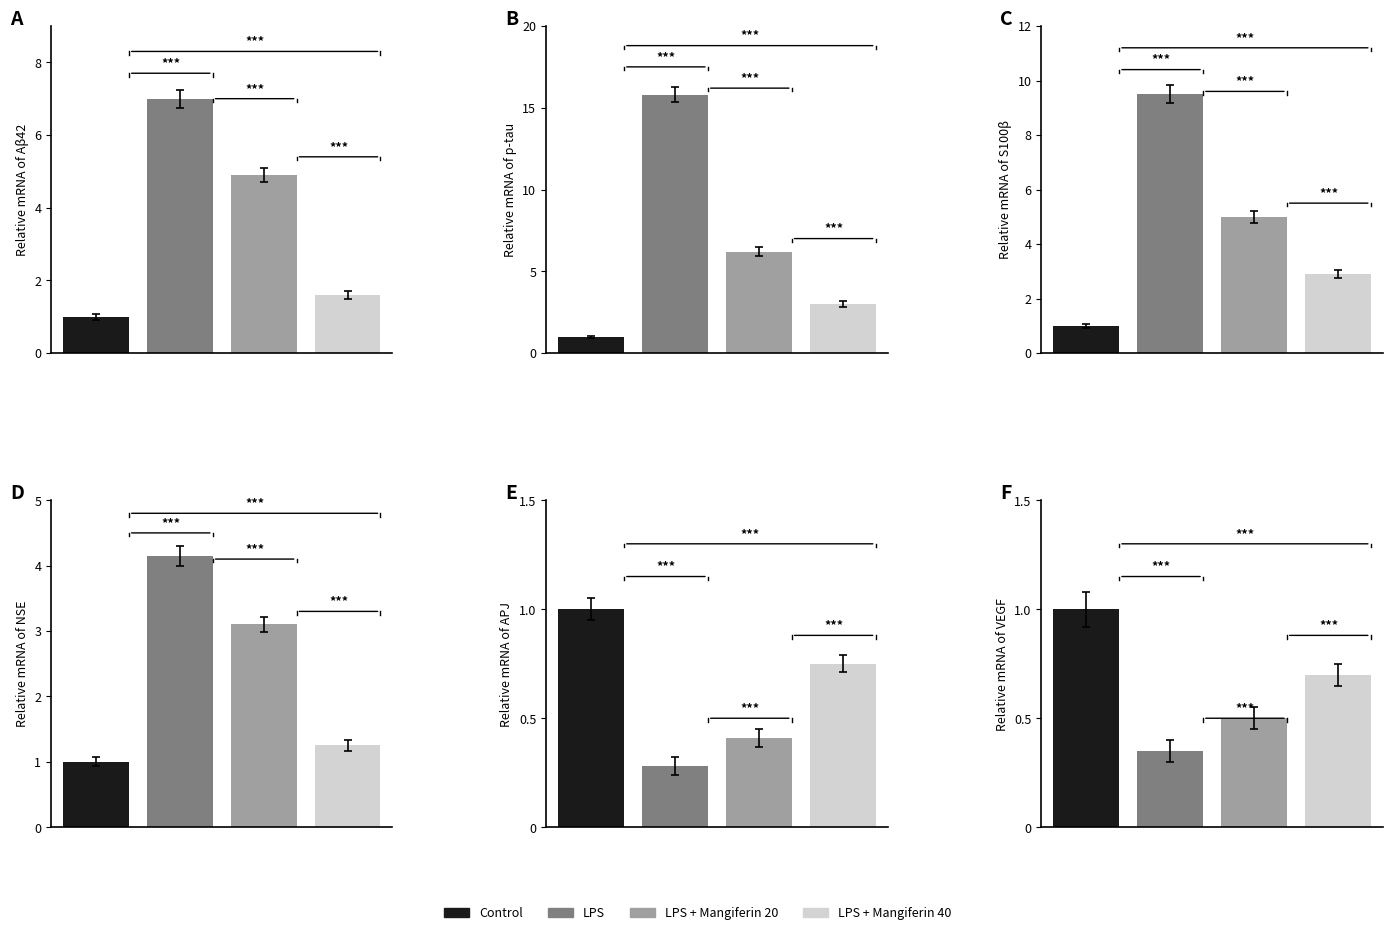

How many distinct data groups are displayed?

4